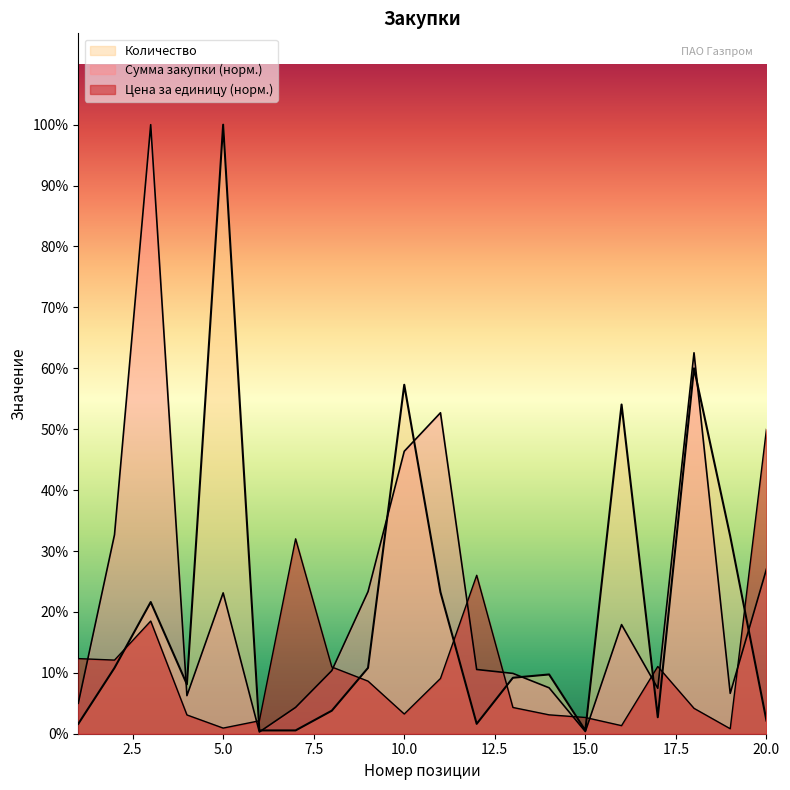

What are all the series names shown in the legend?

Сумма закупки, Цена за единицу, Количество